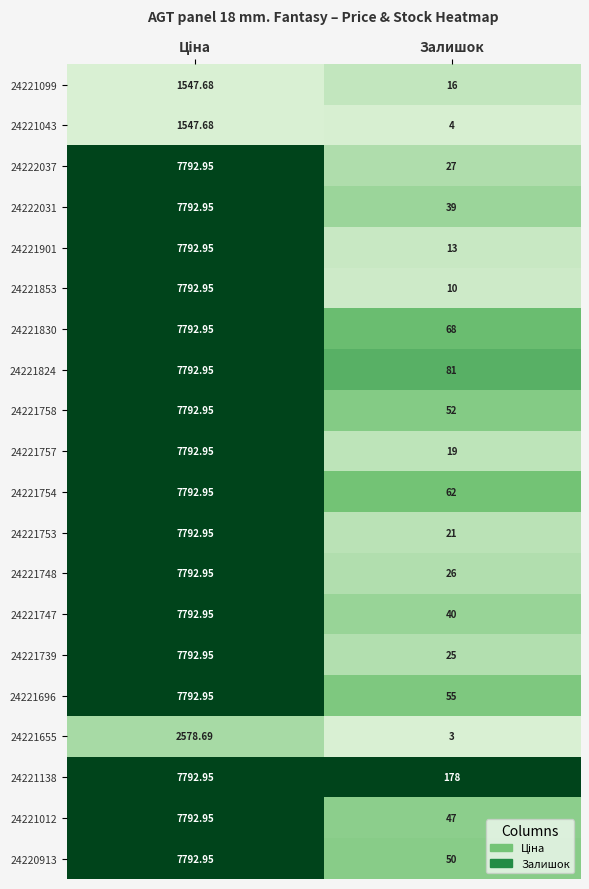

At which category does the chart reach its minimum across all series?

Залишок